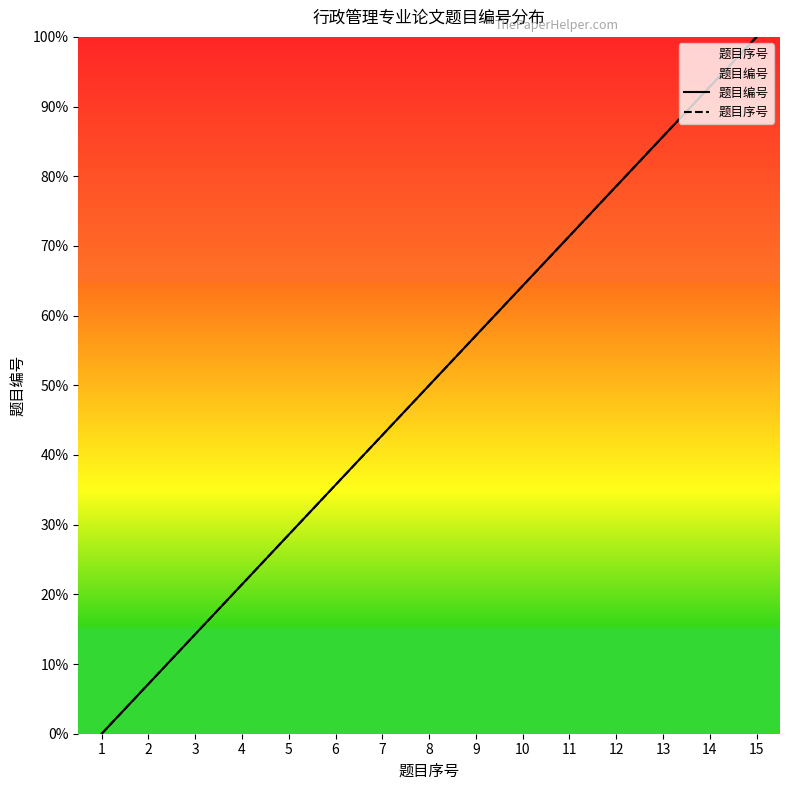

True or false: 题目编号 and 题目序号 cross at least once.

False